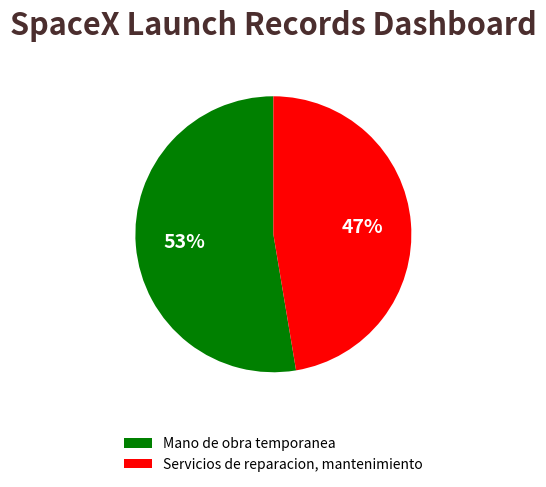

Is there any slice that represents more than half of the pie?

Yes